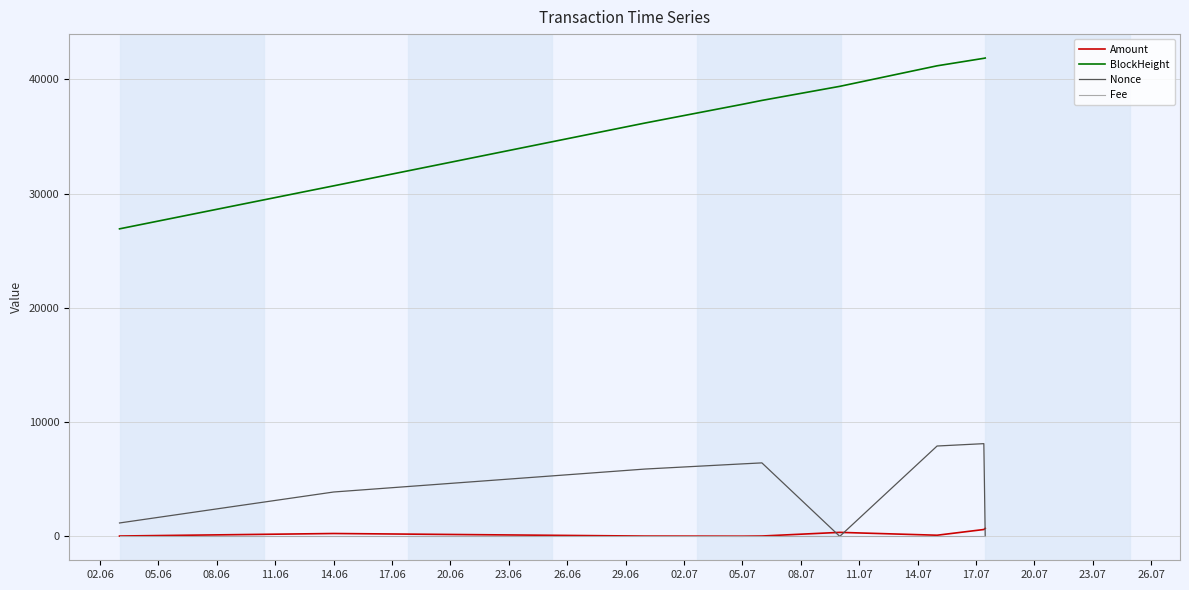

Rank the series by their maximum value, from highest to lowest.

BlockHeight, Nonce, Amount, Fee